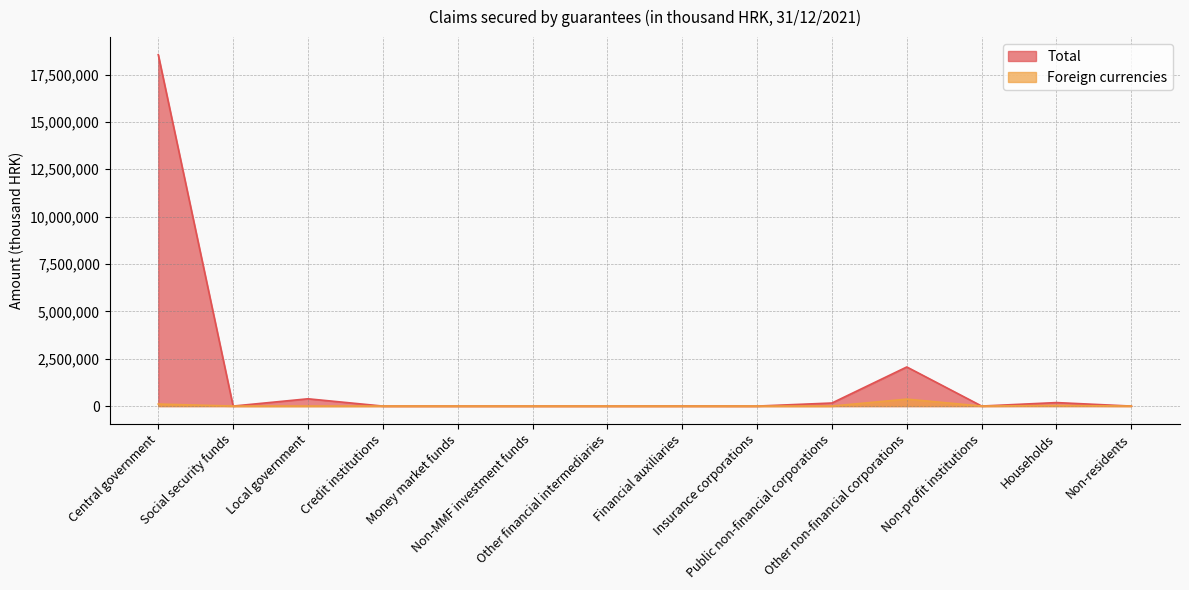

What is the sum of the Foreign currencies values at Credit institutions and Households?

28697